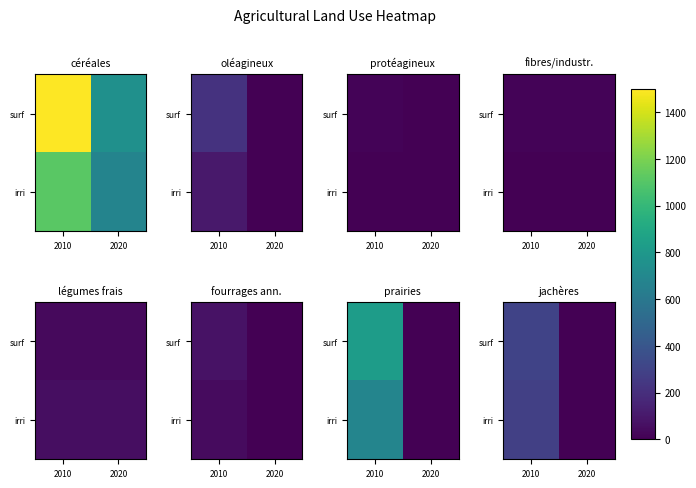

Is the value of surf at 2010 greater than the value of irri at 2020?

Yes